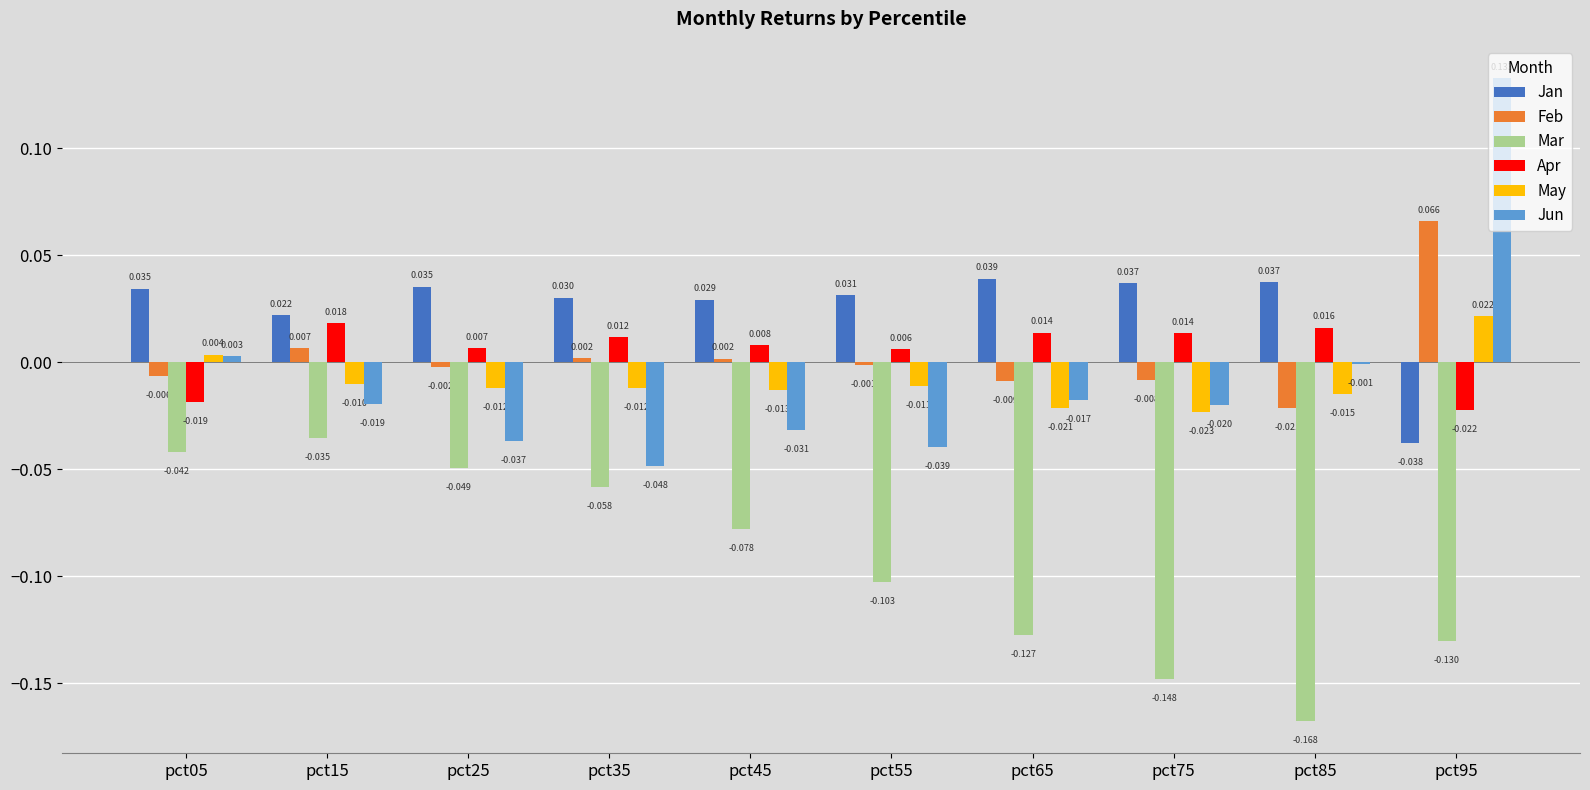

Which series has the largest total across all categories?

Jan